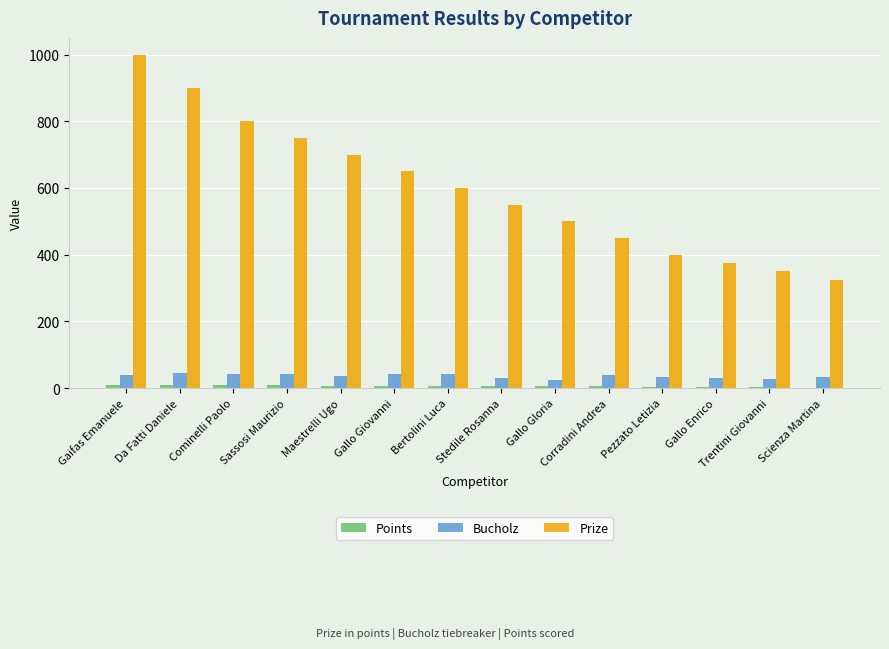

What is the sum of all Bucholz values?

504